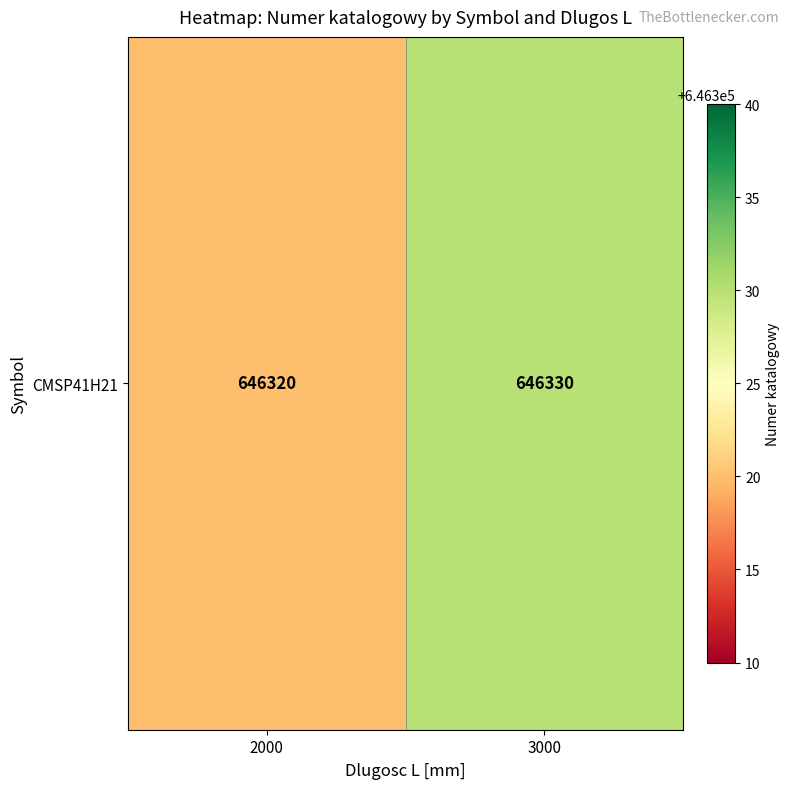

At which category does the chart reach its peak across all series?

3000